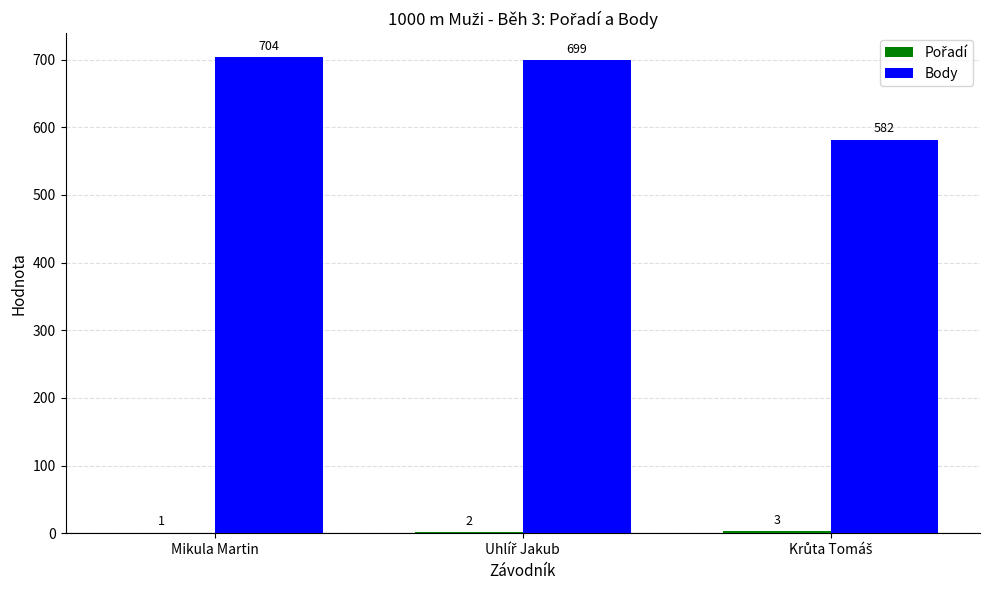

True or false: Body has a value of 704 at Mikula Martin.

True